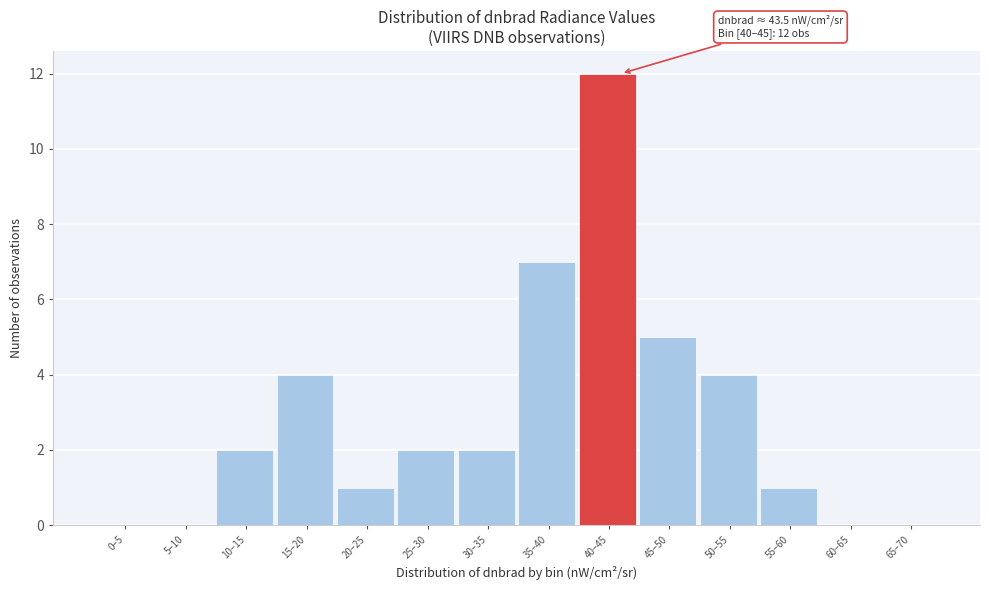

Reading left to right, list all the values displayed in this chart.

0–5=0	5–10=0	10–15=2	15–20=4	20–25=1	25–30=2	30–35=2	35–40=7	40–45=12	45–50=5	50–55=4	55–60=1	60–65=0	65–70=0